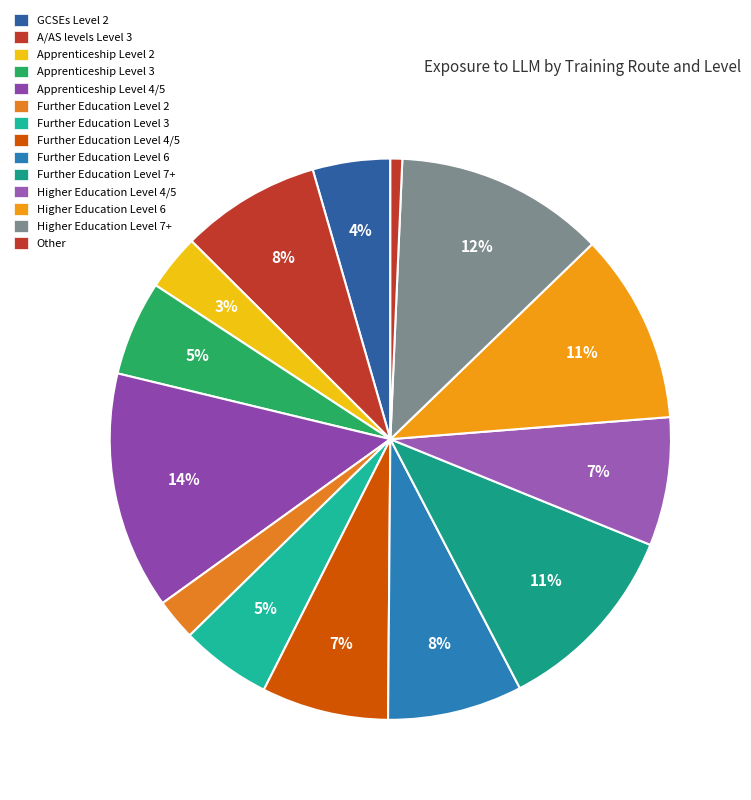

How many slices are in this pie chart?

14